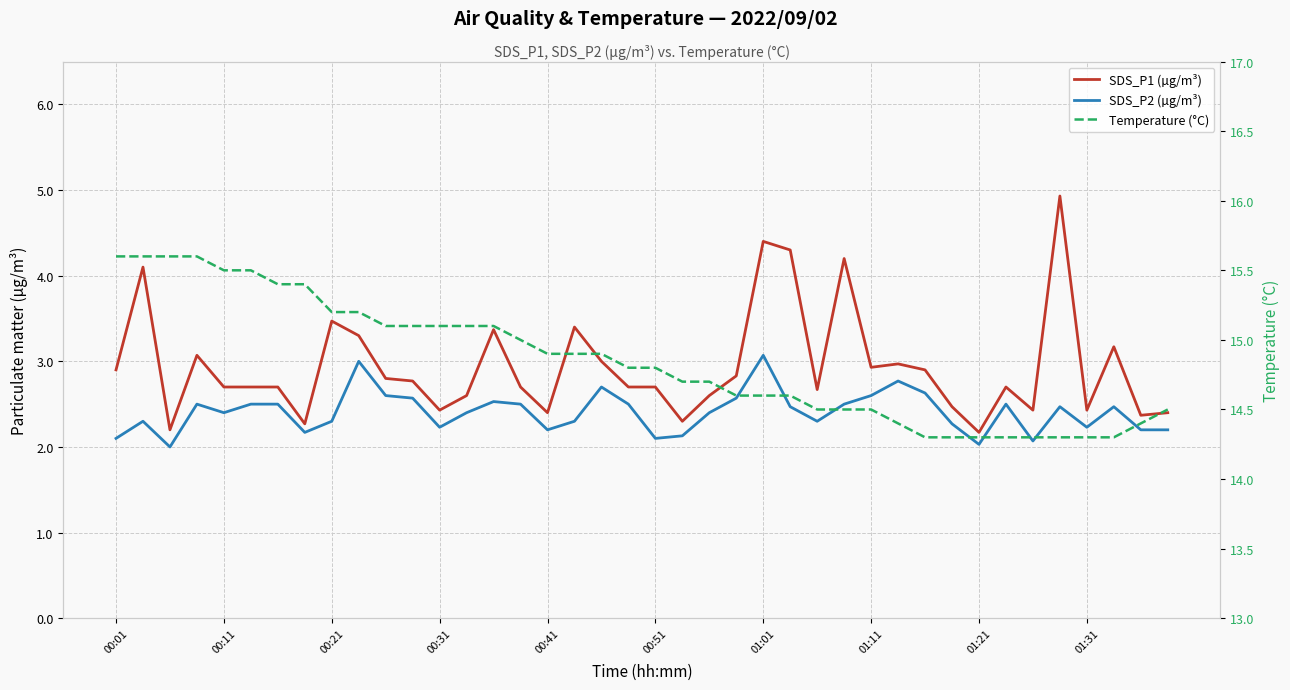

Which series has the largest range (max minus min)?

SDS_P1 (µg/m³)